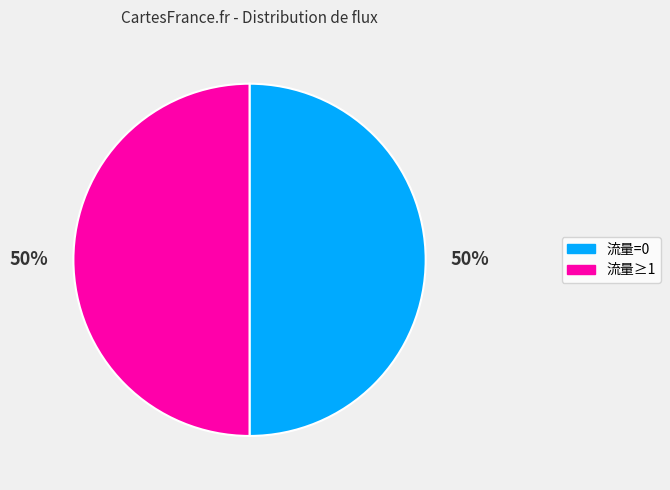

Is there a majority slice in this chart?

No